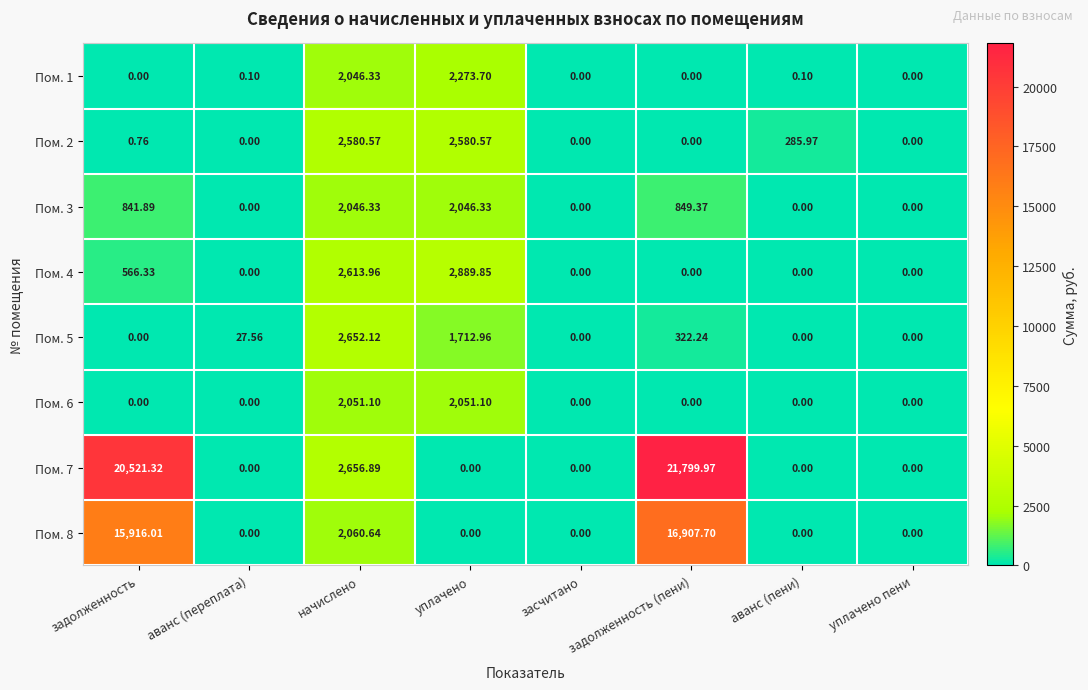

Where is Пом. 3 nearest to the value 1023?

задолженность (пени)